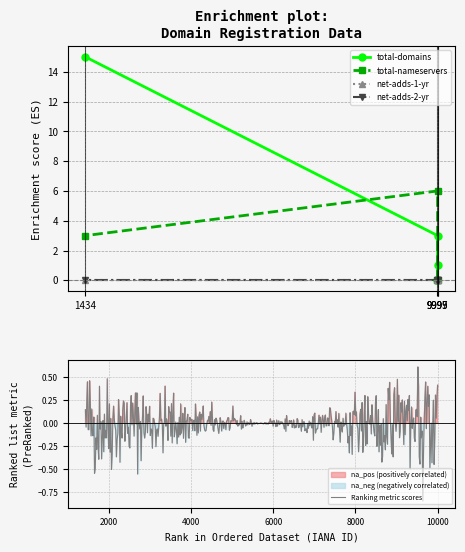

What is the maximum value for Ranking metric scores?

0.6